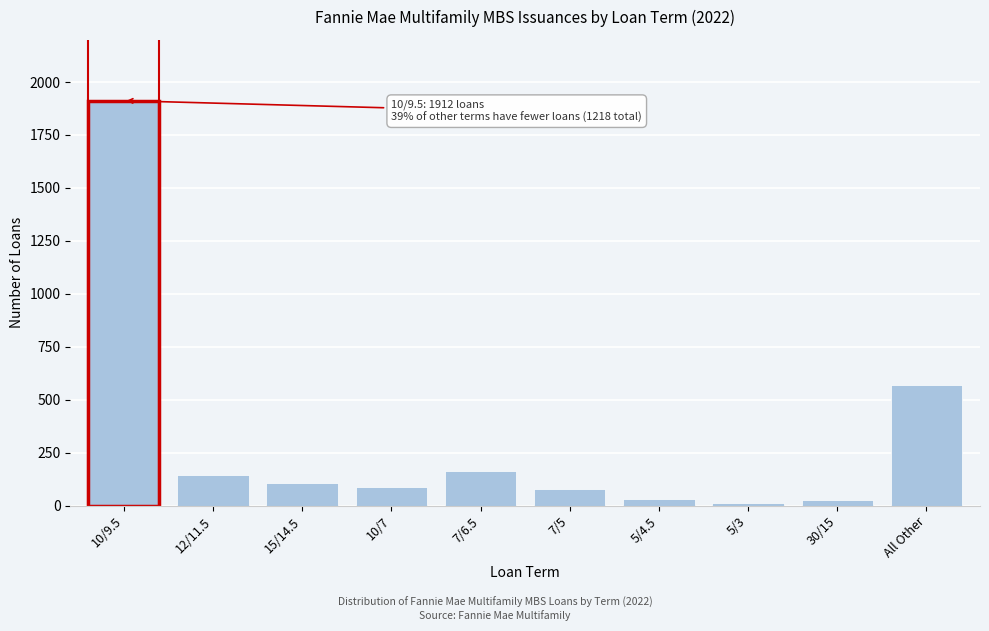

Which has a higher value, 10/9.5 or 12/11.5?

10/9.5